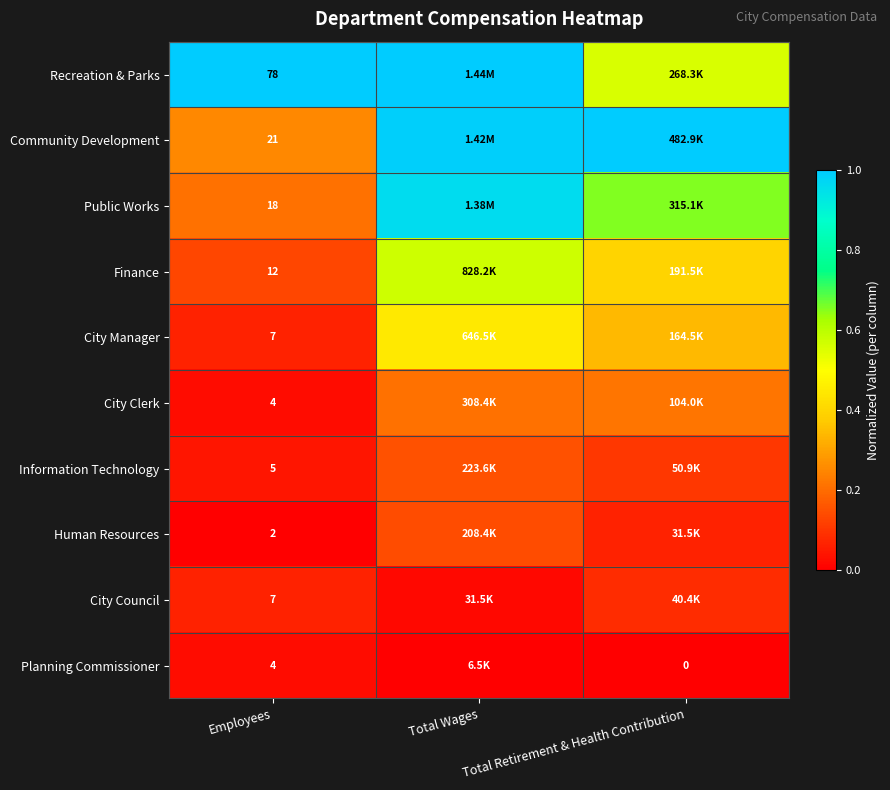

Between Total Wages and Total Retirement & Health Contribution, which is larger?

Total Wages